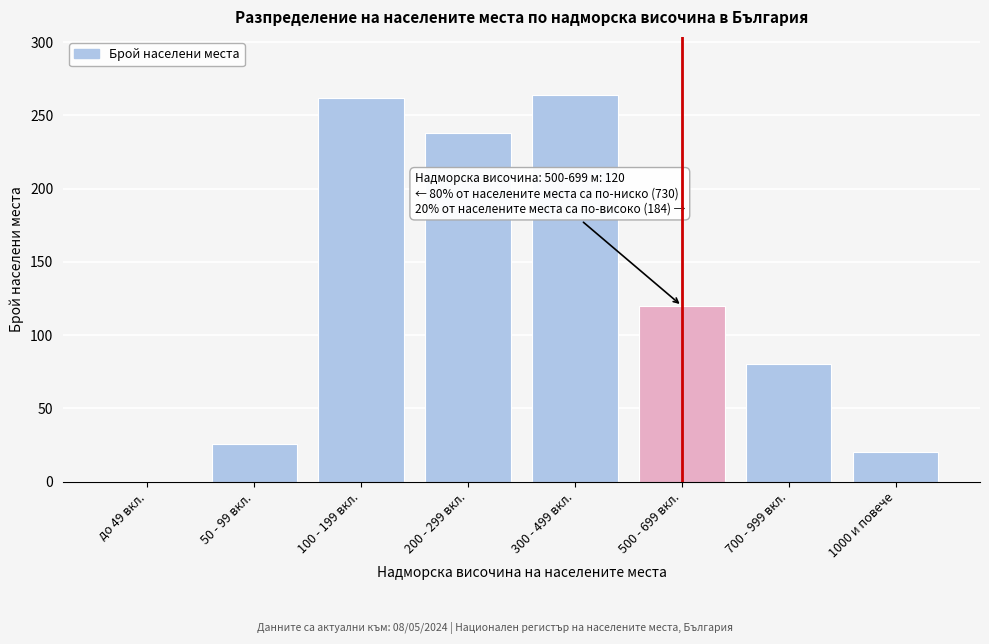

Reading left to right, transcribe all the data shown in this chart.

до 49 вкл.=0	50 - 99 вкл.=26	100 - 199 вкл.=262	200 - 299 вкл.=238	300 - 499 вкл.=264	500 - 699 вкл.=120	700 - 999 вкл.=80	1000 и повече=20